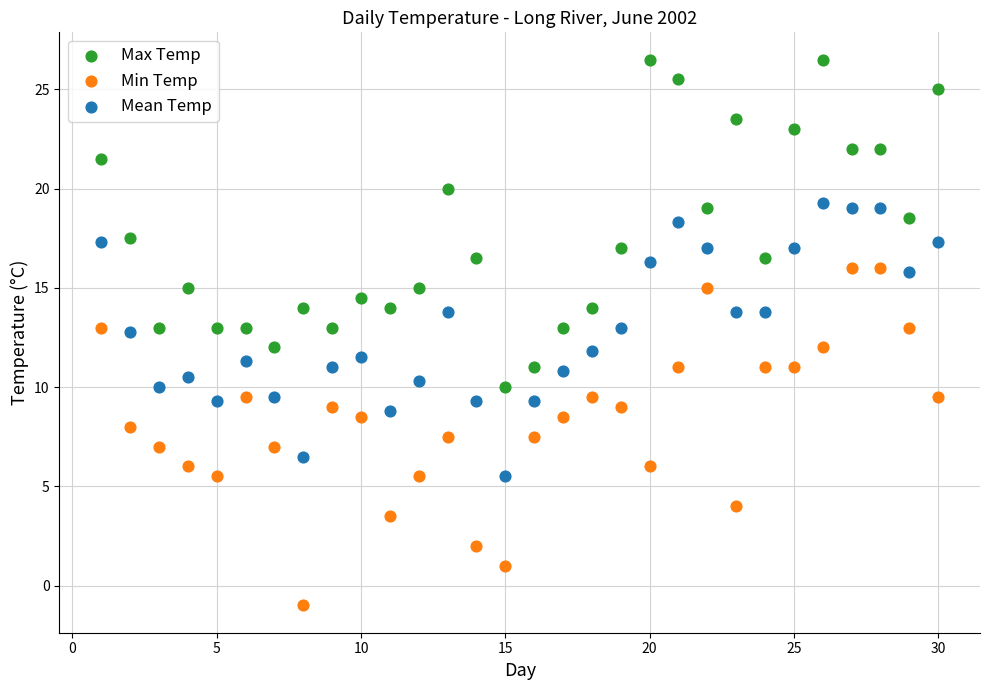

Which series has the largest Y range (max minus min)?

Min Temp